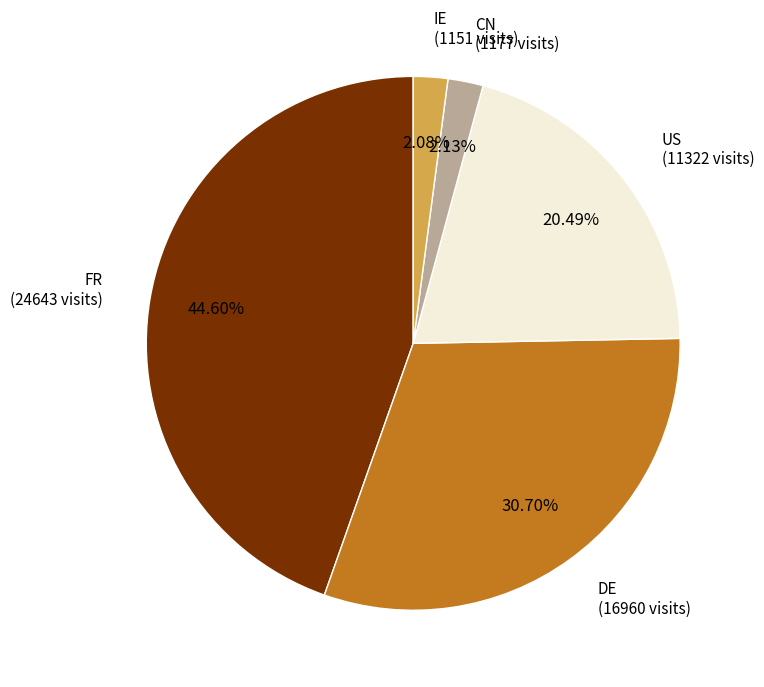

Is there any slice that represents more than half of the pie?

No